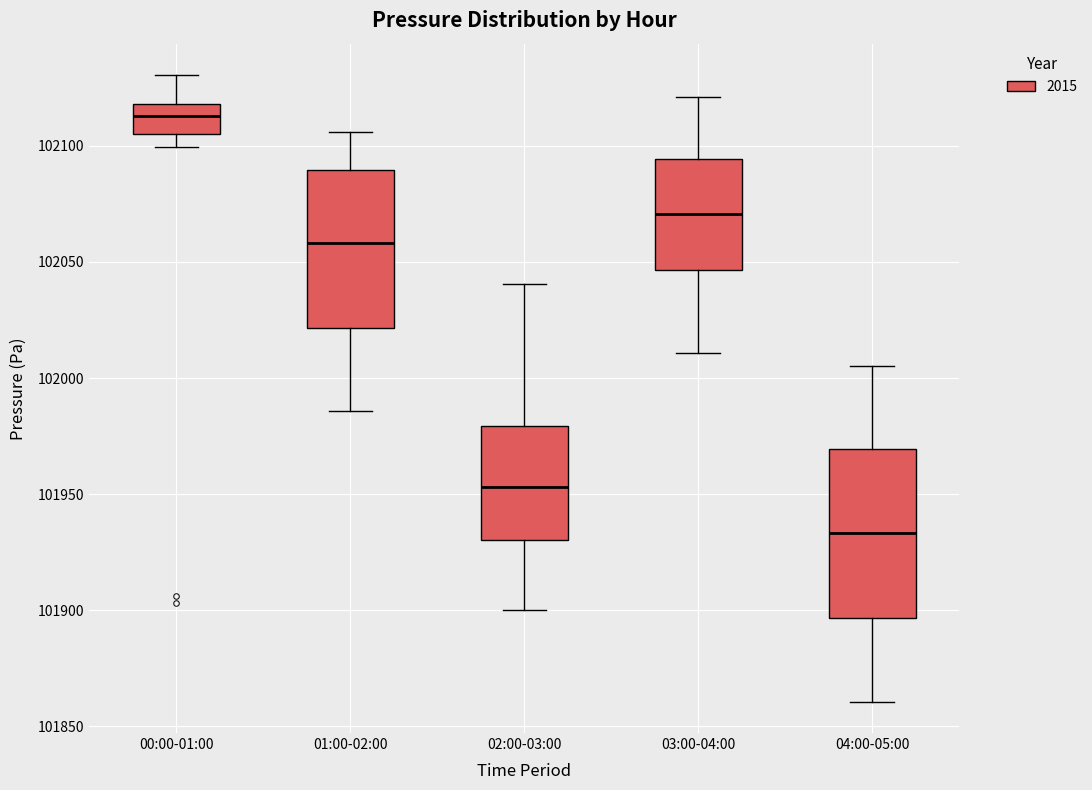

Reading left to right, transcribe this box plot: for each box, give where its median line is, the range the box spans, and where its two whiskers end, as read against the y-axis. The values are not printed on the chart, so give them approximately, as read against the axis.

00:00-01:00: median 102115, box 102105 to 102120, whiskers 102100 to 102130
01:00-02:00: median 102060, box 102020 to 102090, whiskers 101985 to 102105
02:00-03:00: median 101955, box 101930 to 101980, whiskers 101900 to 102040
03:00-04:00: median 102070, box 102045 to 102095, whiskers 102010 to 102120
04:00-05:00: median 101935, box 101895 to 101970, whiskers 101860 to 102005